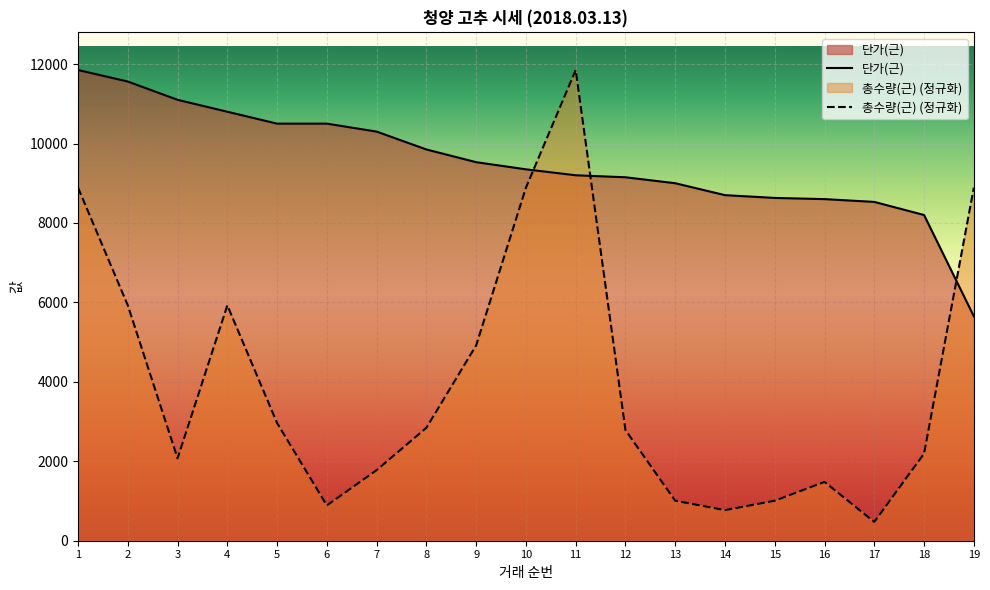

What is the sum of the 총수량(근) values at 6 and 17?

1362.8